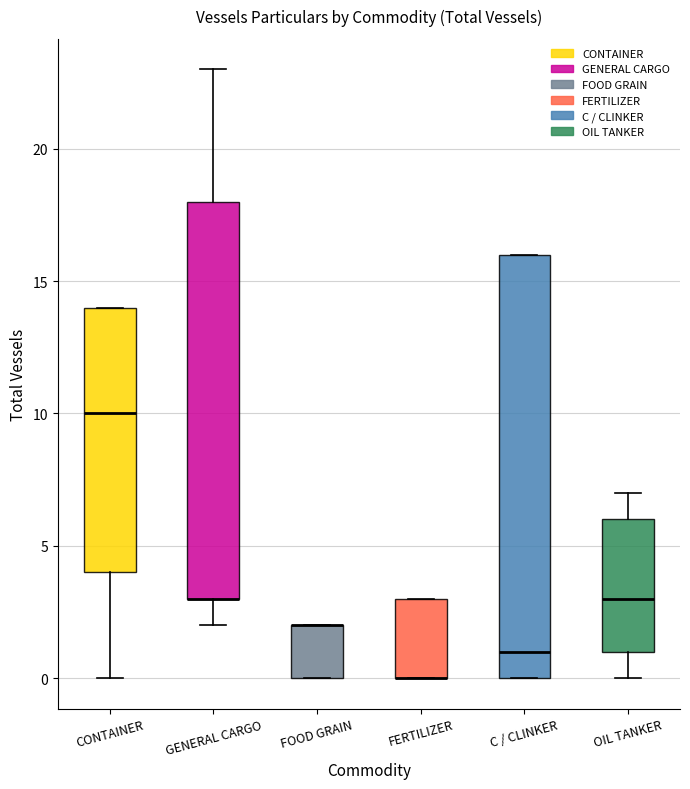

Reading left to right, read every box against the y-axis: the position of its median line, the range the box covers, and the ends of its whiskers. The values are not printed on the chart, so give them approximately, as read against the axis.

CONTAINER: median 10, box 4 to 14, whiskers 0 to 14
GENERAL CARGO: median 3 (drawn on the box's lower edge), box 3 to 18, whiskers 2 to 23
FOOD GRAIN: median 2 (drawn on the box's upper edge), box 0 to 2, whiskers 0 to 2
FERTILIZER: median 0 (drawn on the box's lower edge), box 0 to 3, whiskers 0 to 3
C / CLINKER: median 1, box 0 to 16, whiskers 0 to 16
OIL TANKER: median 3, box 1 to 6, whiskers 0 to 7